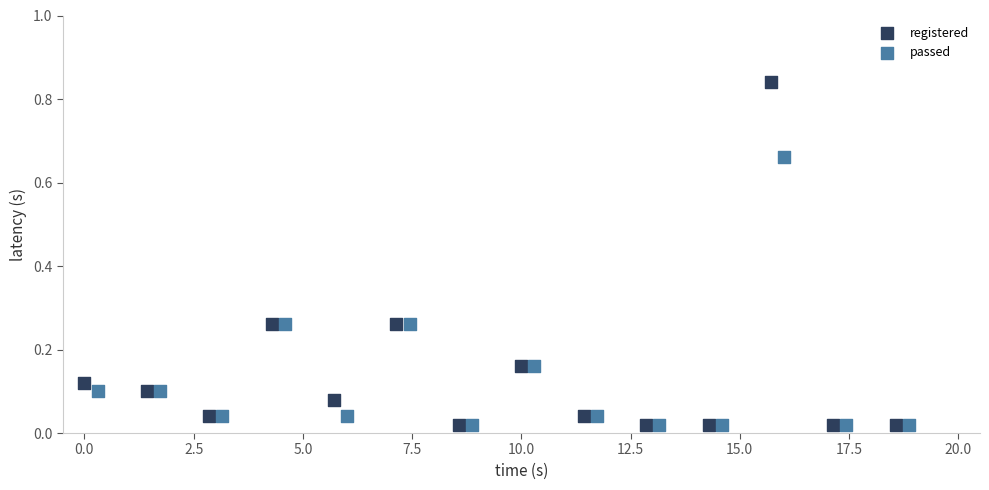

Which series has the largest Y range (max minus min)?

registered